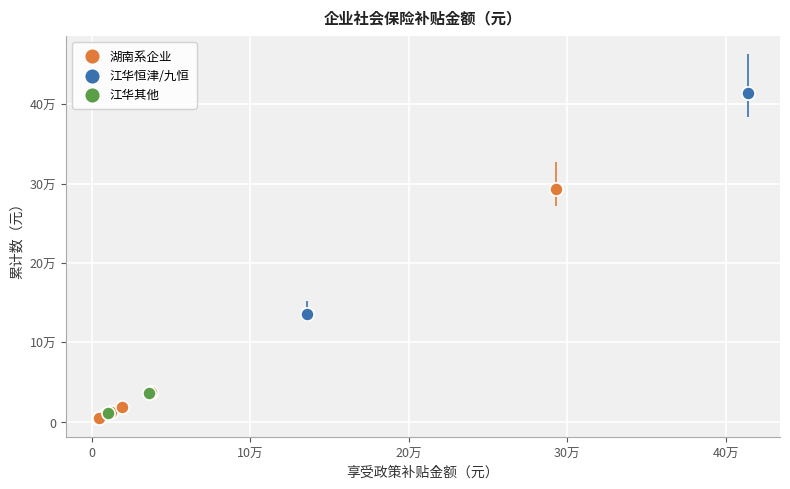

What are all the series names shown in the legend?

湖南系企业, 江华恒津/九恒, 江华其他